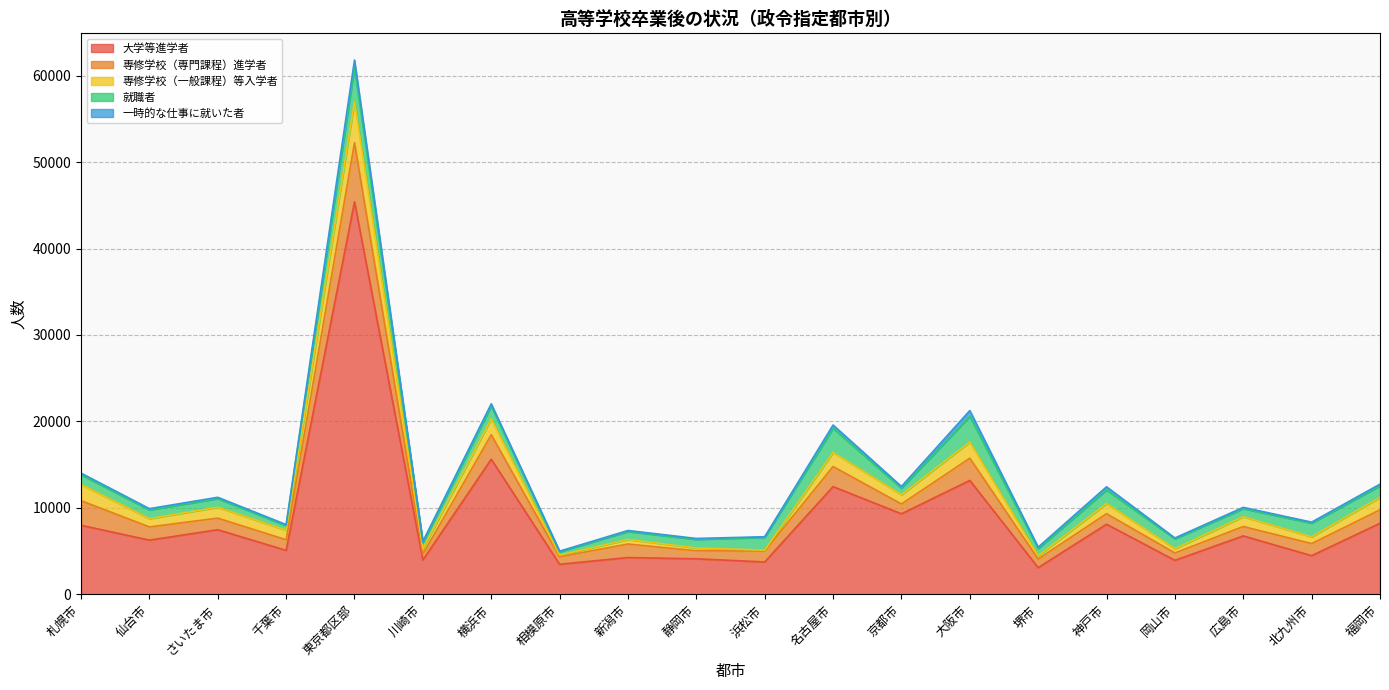

True or false: 大学等進学者 and 専修学校（一般課程）等入学者 intersect in this chart.

False